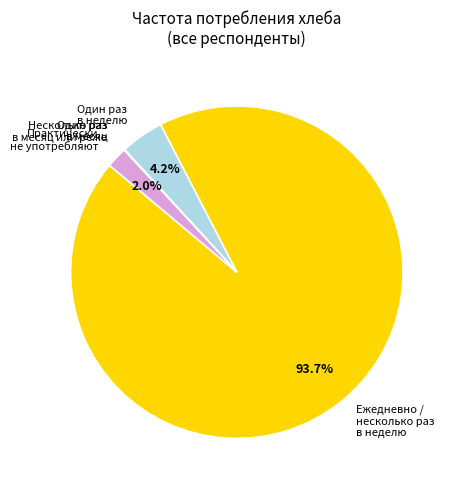

What portion of the pie excludes Один раз в неделю?

95.8%